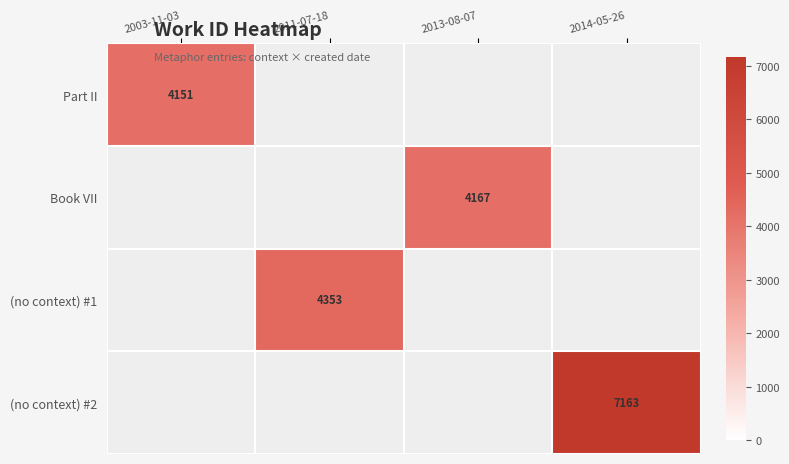

The value of (no context) #2 at 2014-05-26 is 7163. True or false?

True